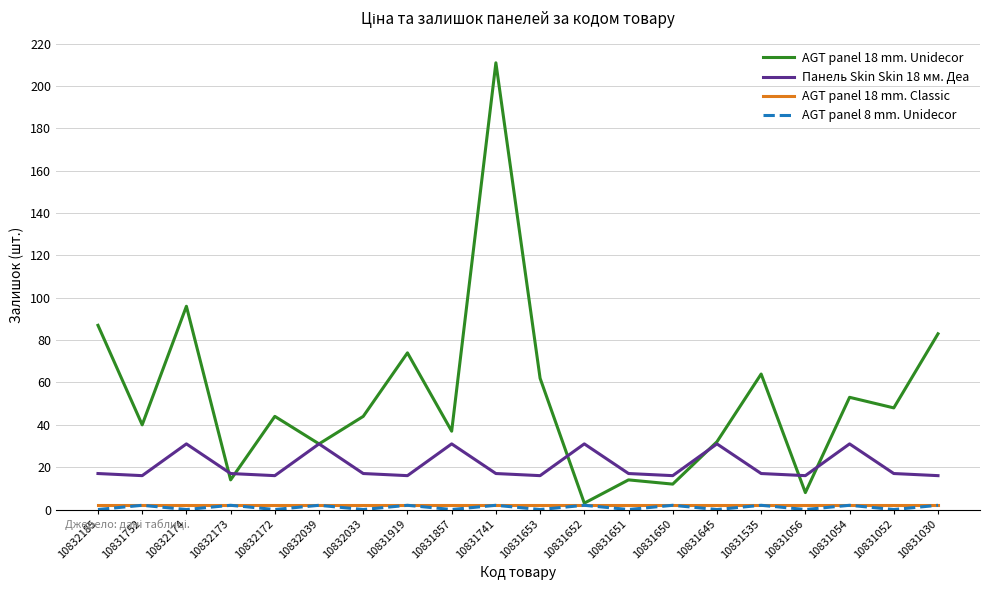

Which series has the largest range (max minus min)?

AGT panel 18 mm. Unidecor